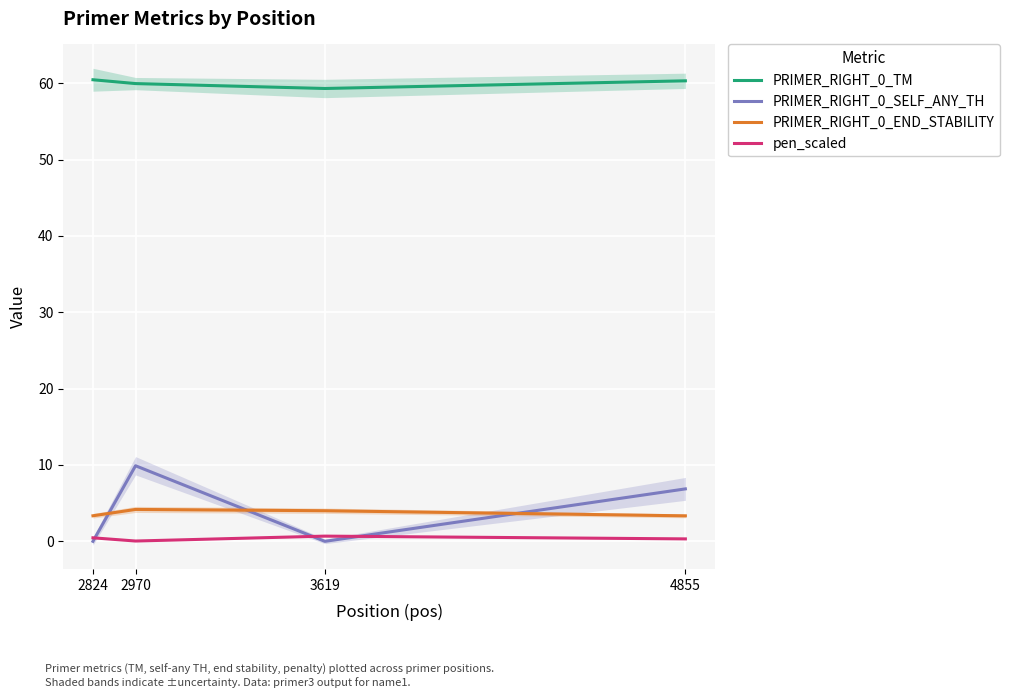

Where is the first local maximum for PRIMER_RIGHT_0_SELF_ANY_TH?

2970